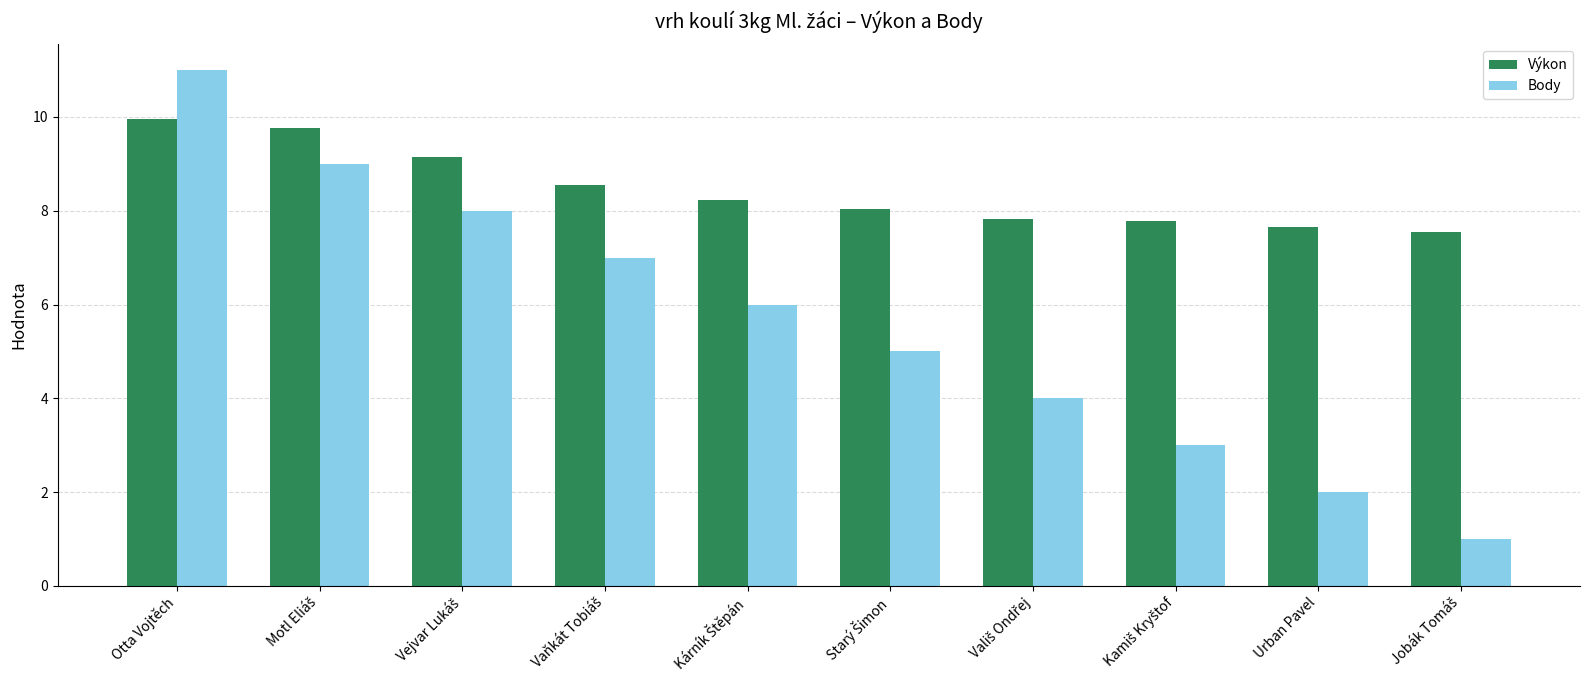

What is the maximum value shown in the chart?

11.0